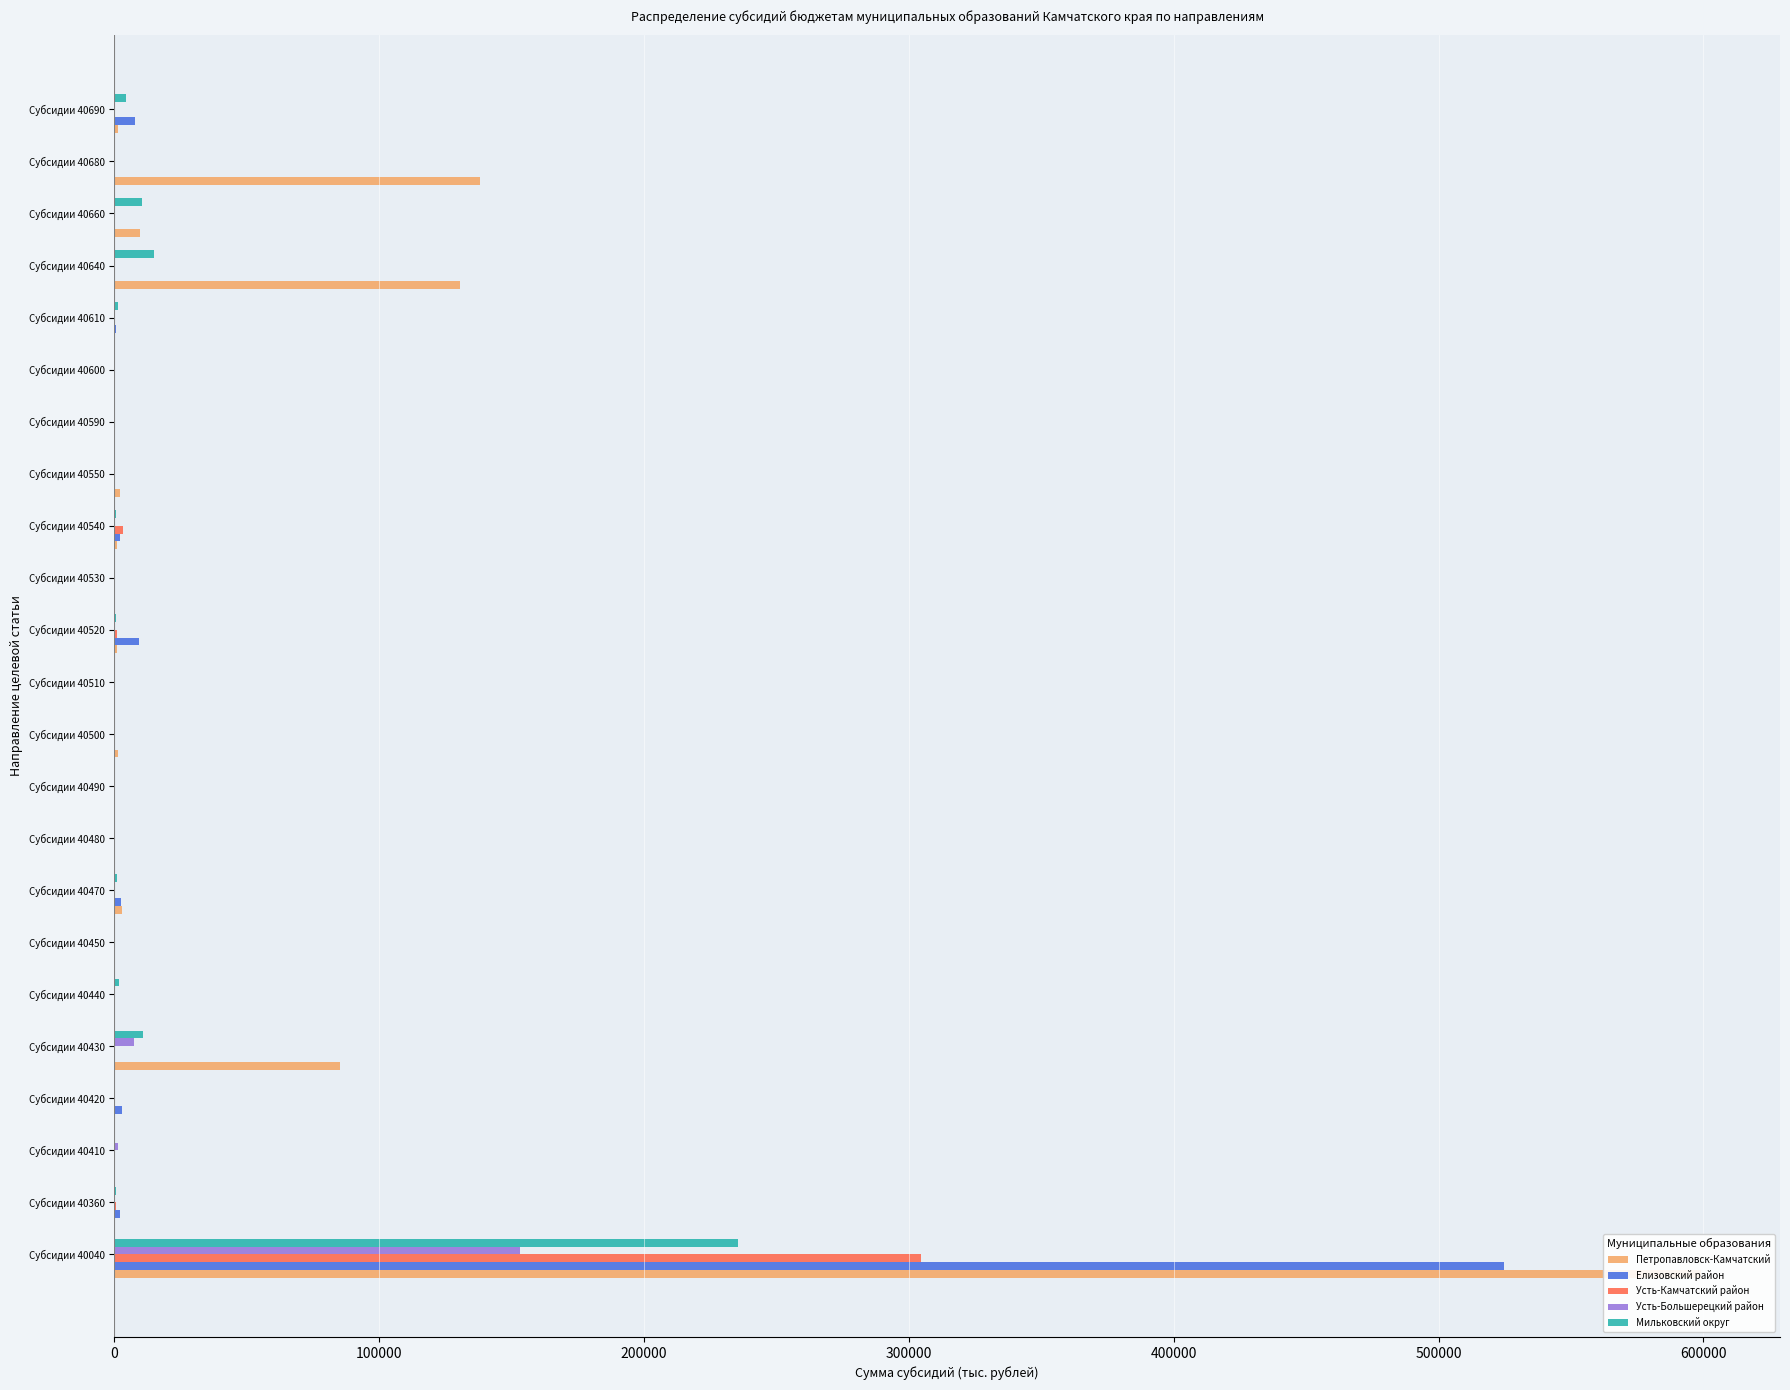

How many series are shown in this chart?

5